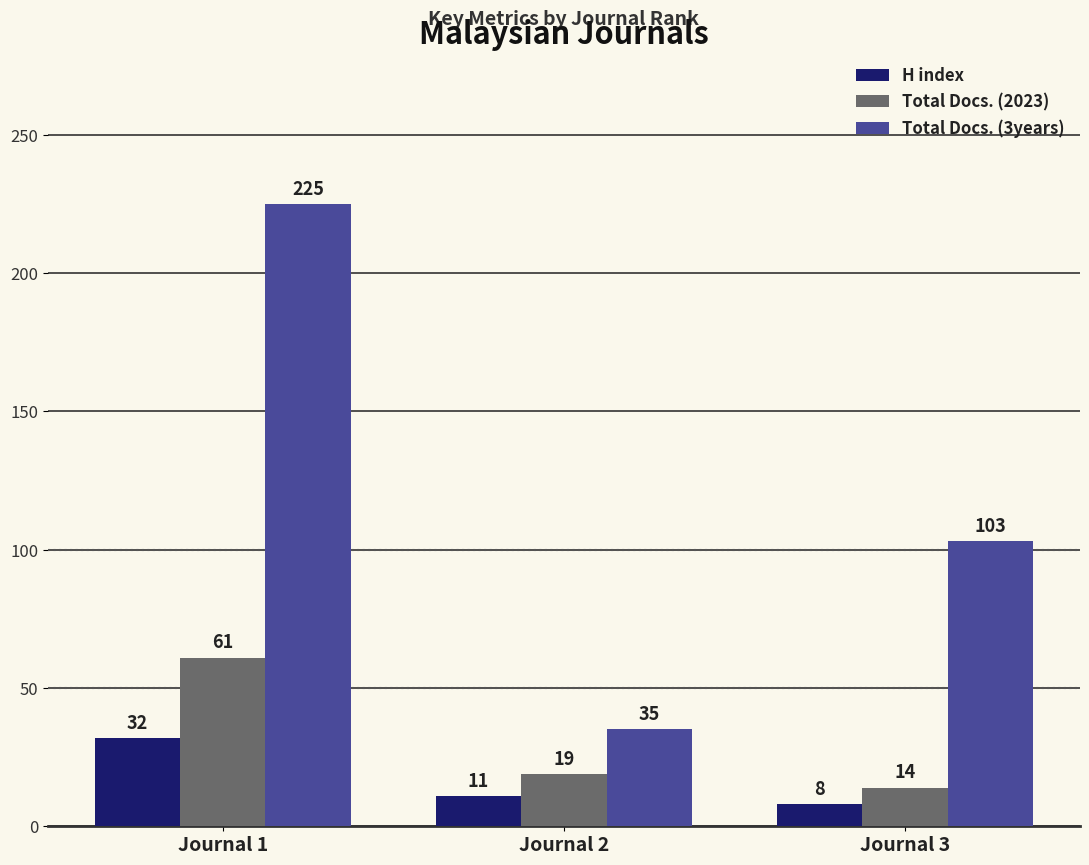

What is the value of the Total Docs. (2023) bar at the 3rd from the left?

14